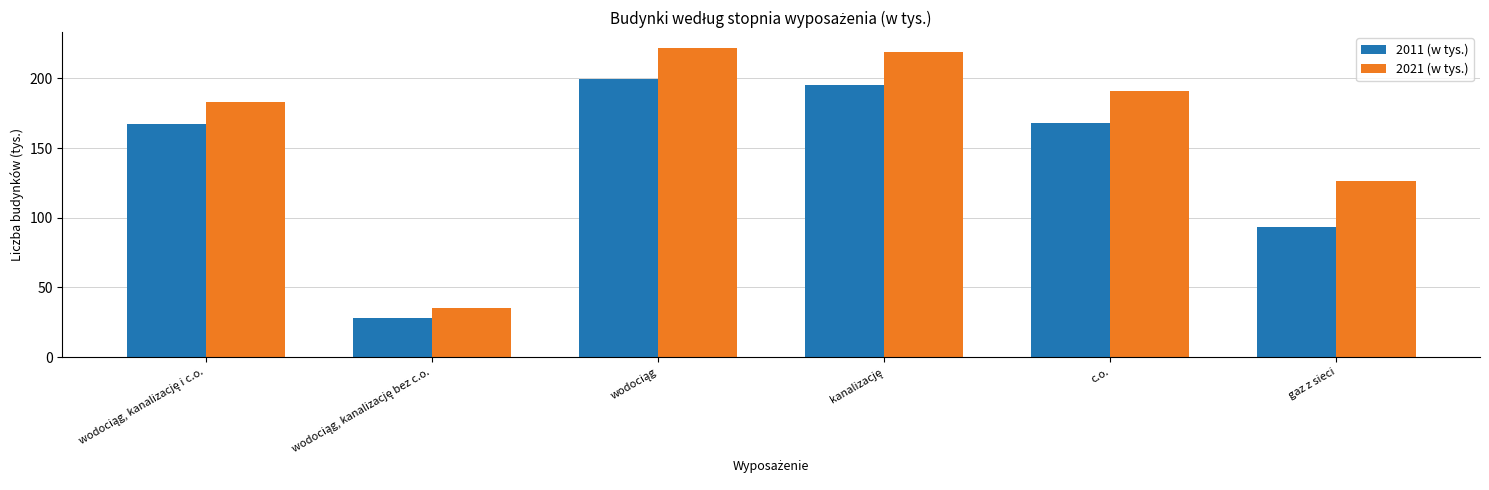

What is the average value of the 2021 (w tys.) series?

162937